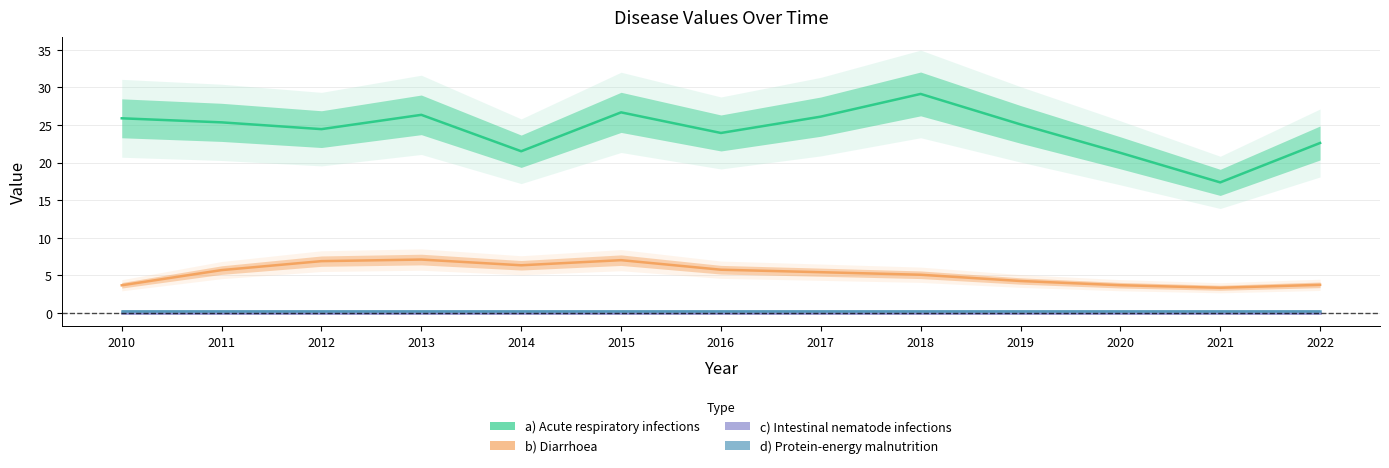

Rank the series at 2018 from highest to lowest value.

a) Acute respiratory infections, b) Diarrhoea, d) Protein-energy malnutrition, c) Intestinal nematode infections